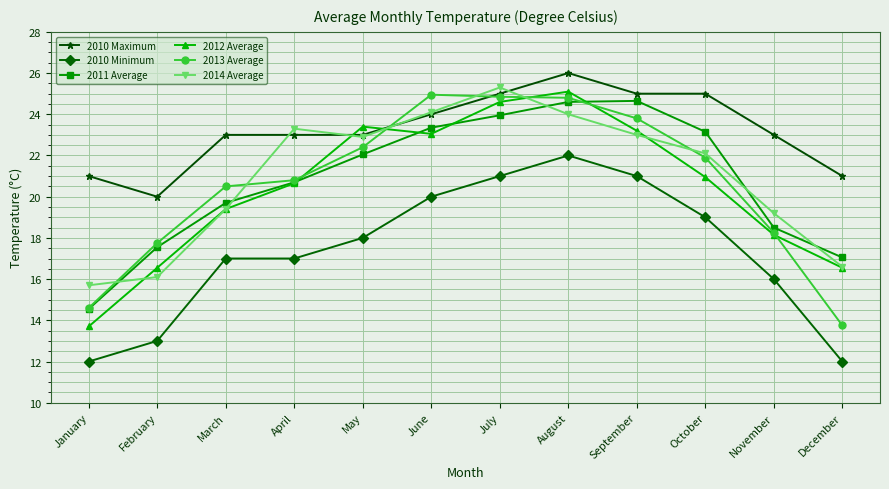

Which category has the lowest value in the 2013 Average series?

December